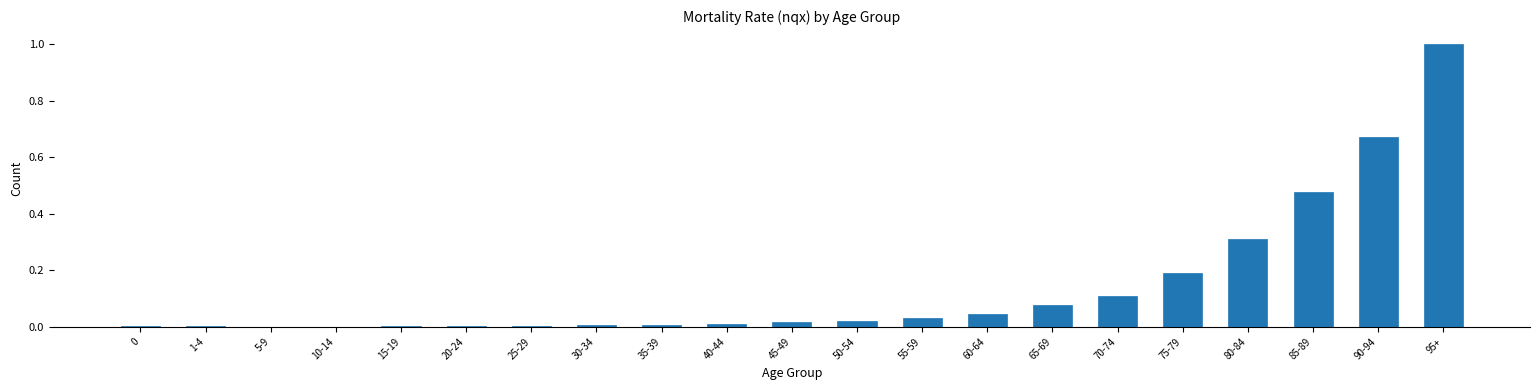

True or false: the data shows 0.0 at 45-49.

True